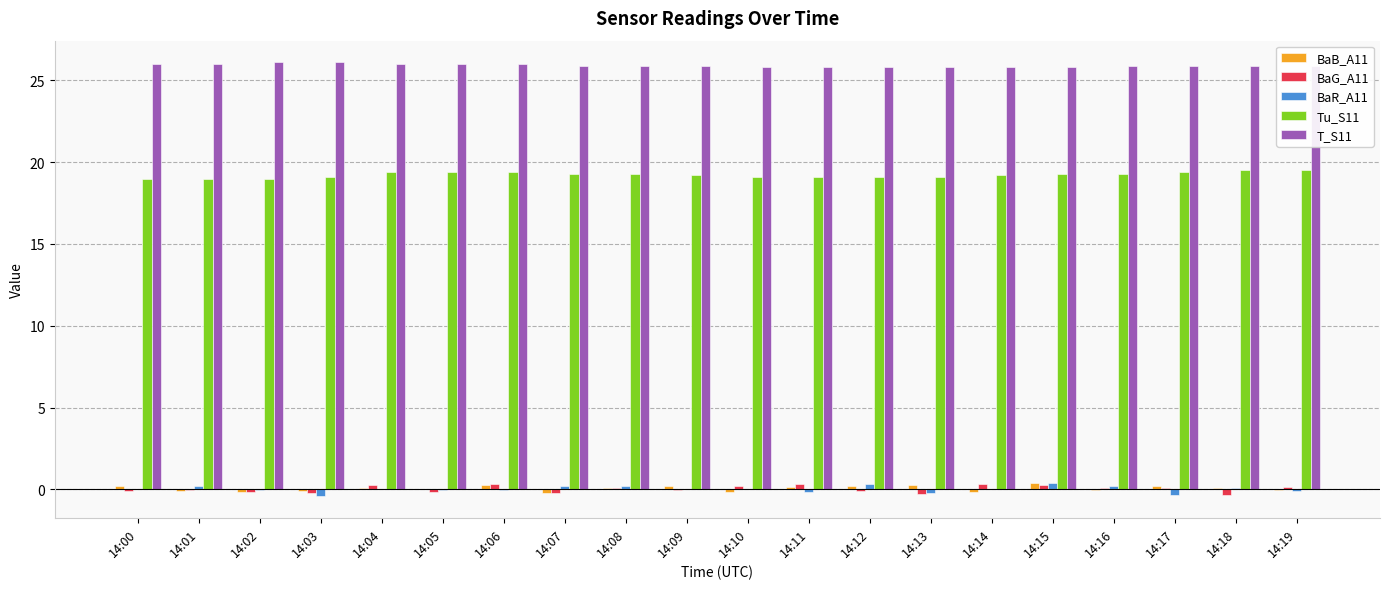

What is the total value across all series at 14:16?

45.5